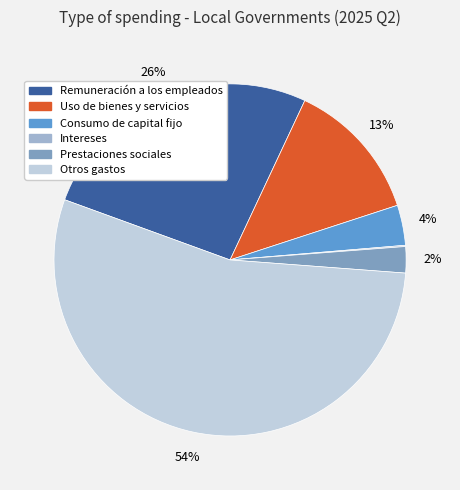

The Consumo de capital fijo slice represents 4% of the pie. True or false?

True